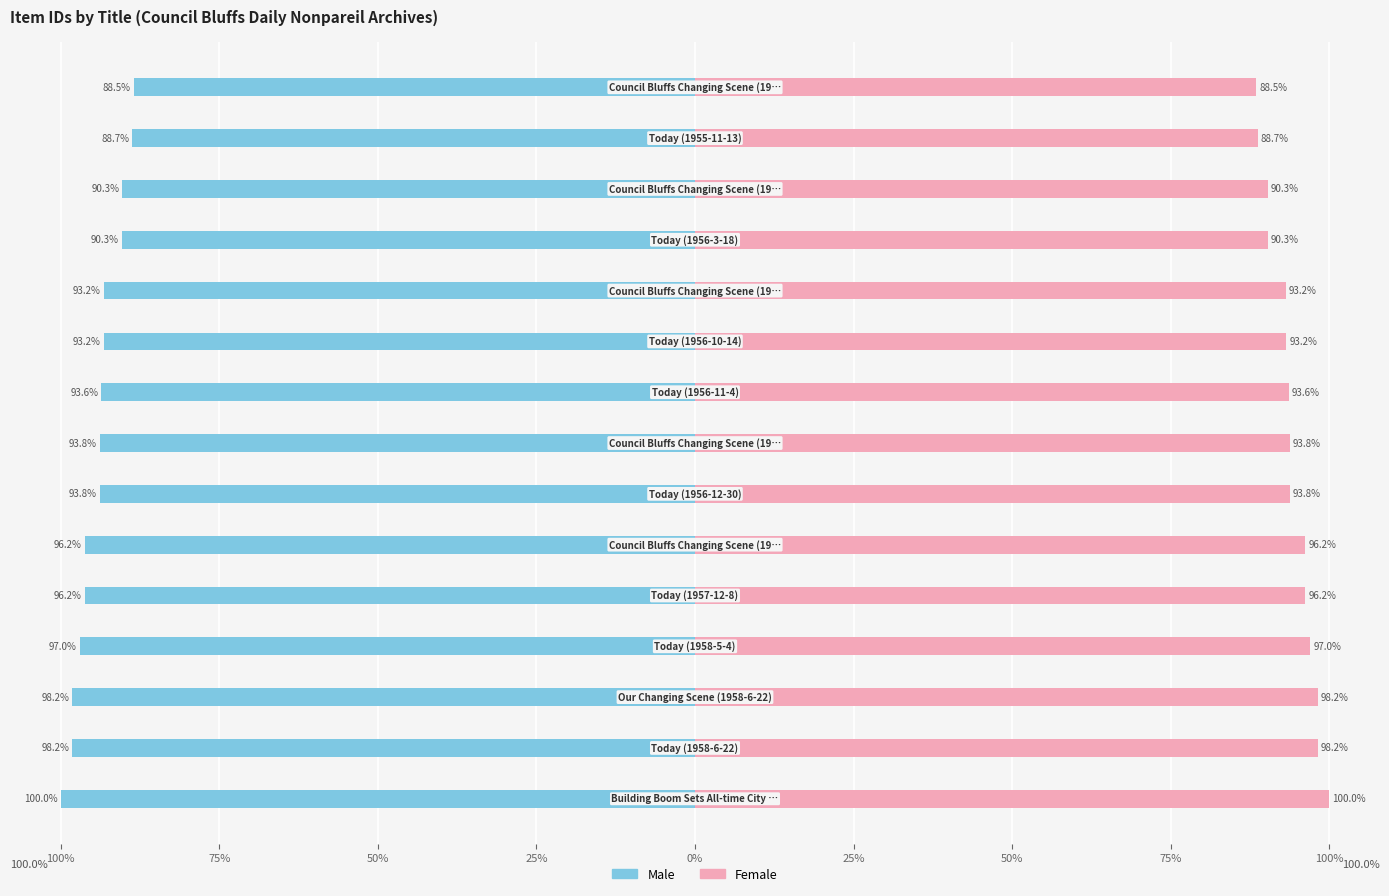

The value of Male at 125% is -160.2. True or false?

False